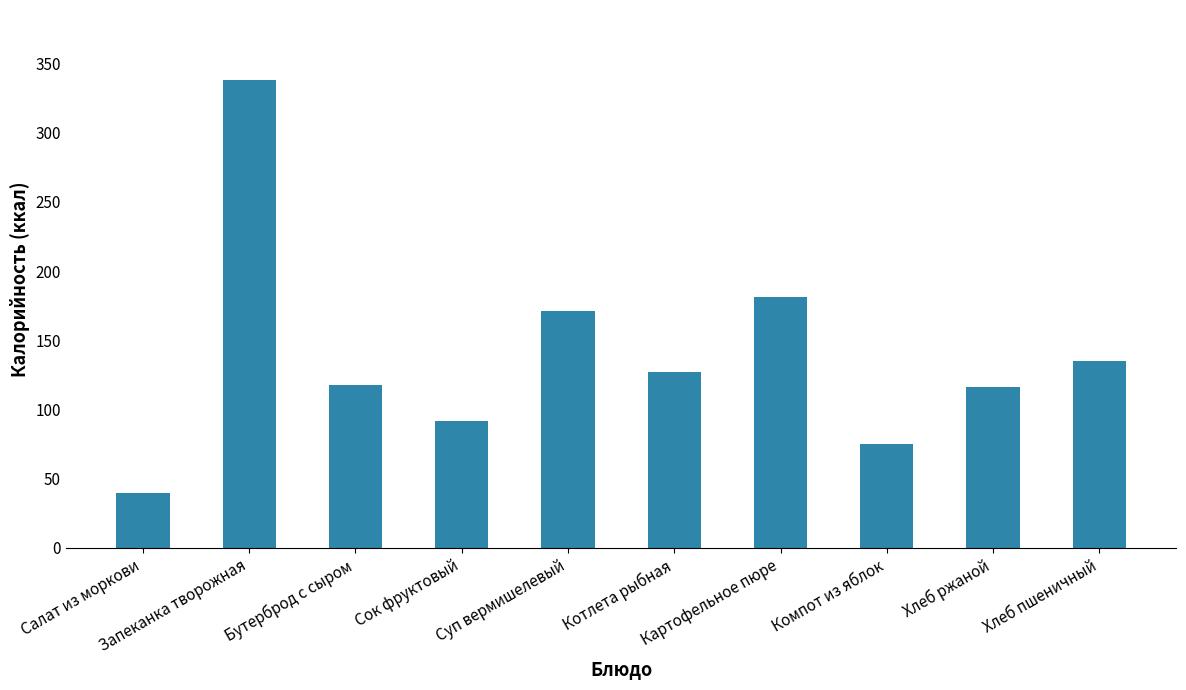

How many data points does each series have?

10